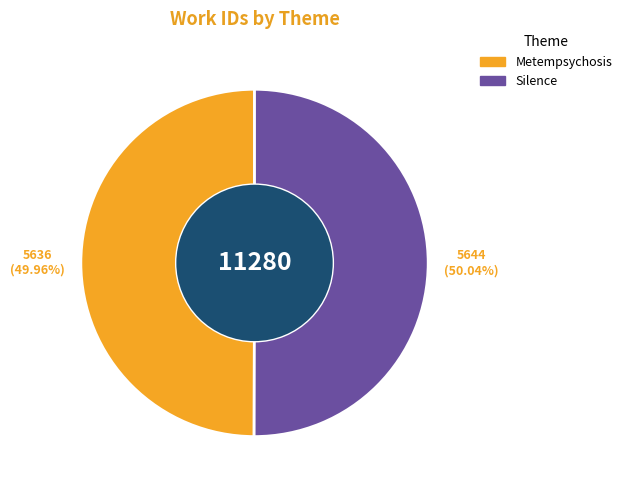

How many segments does this pie chart have?

2